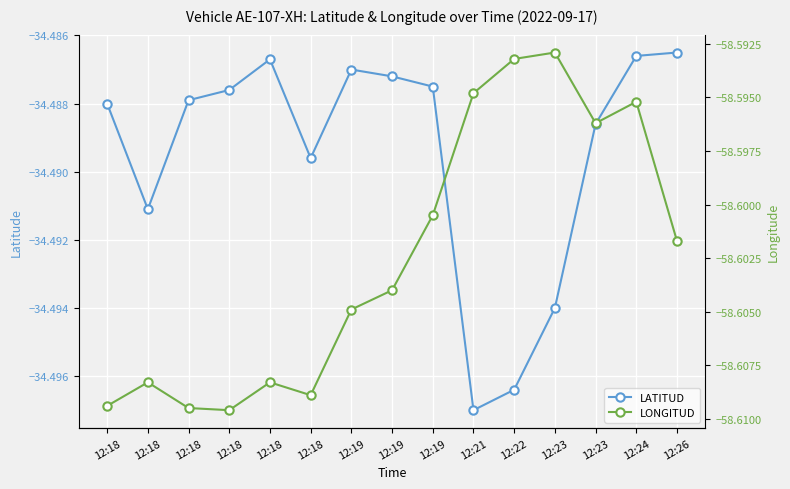

Is it true that LATITUD equals -34.5 at 12:26?

True